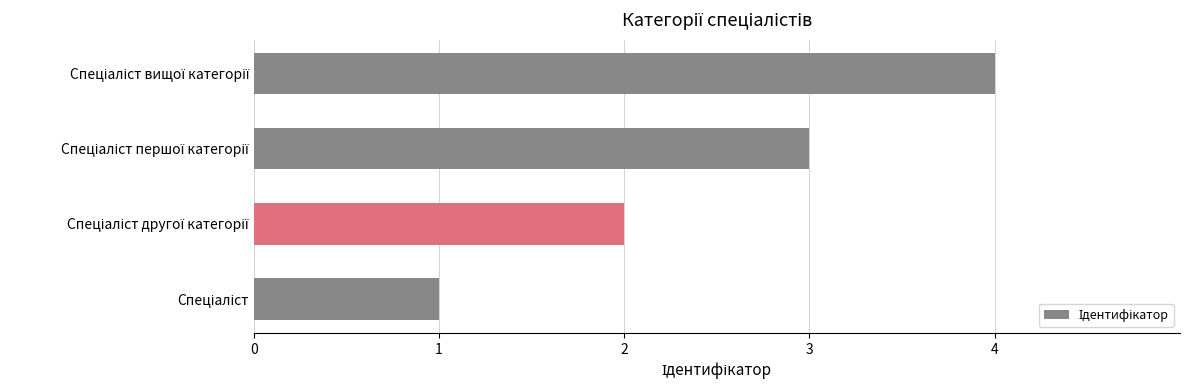

What is the smallest value displayed?

1